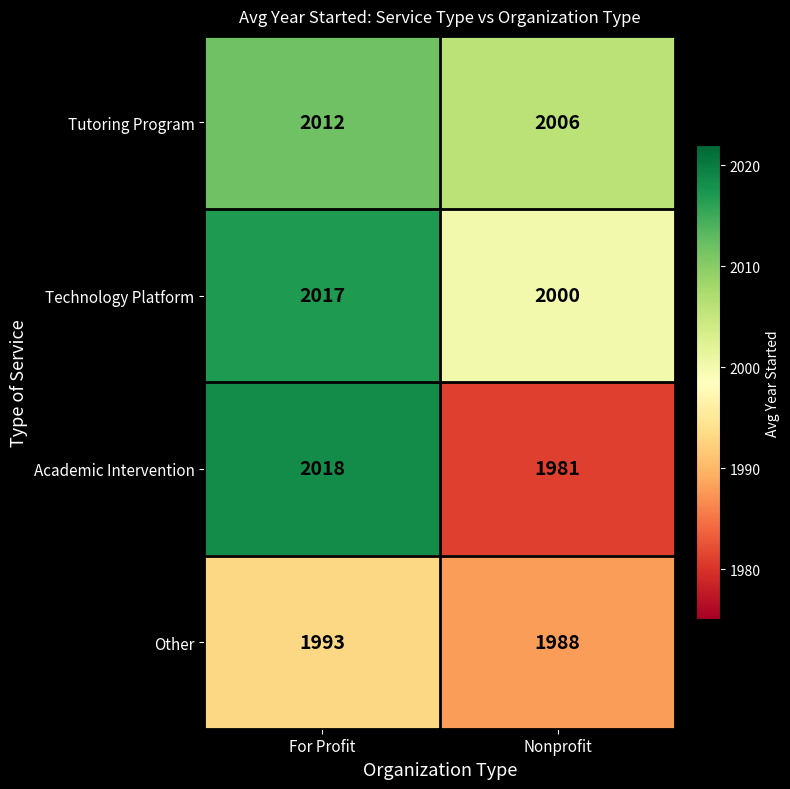

What is the average value of the Tutoring Program series?

2009